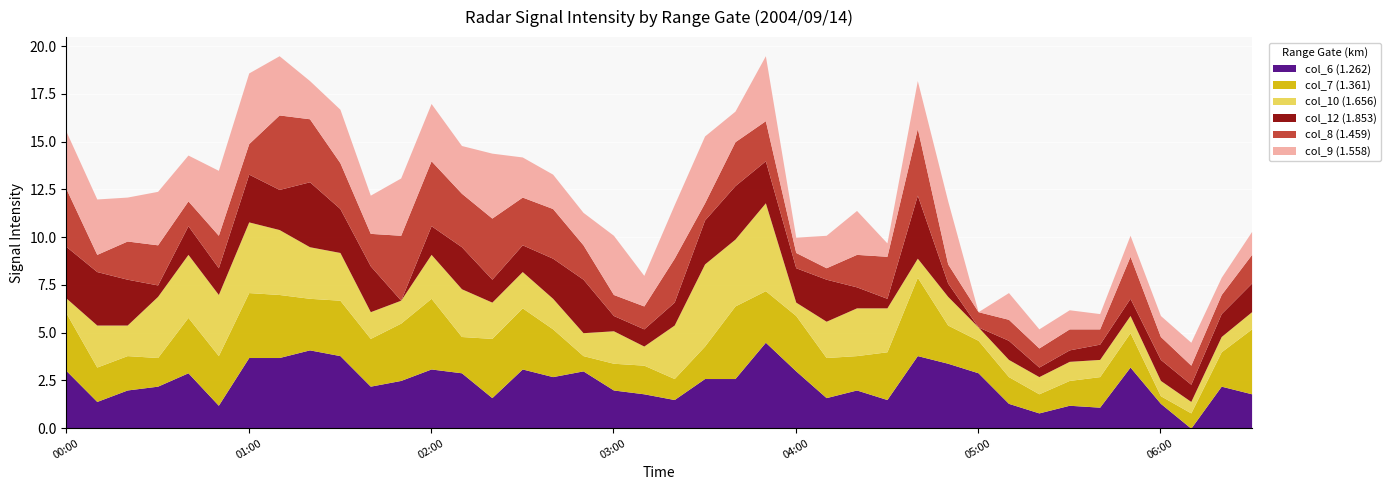

How many interior local valleys does the col_10 (1.656) series have?

10